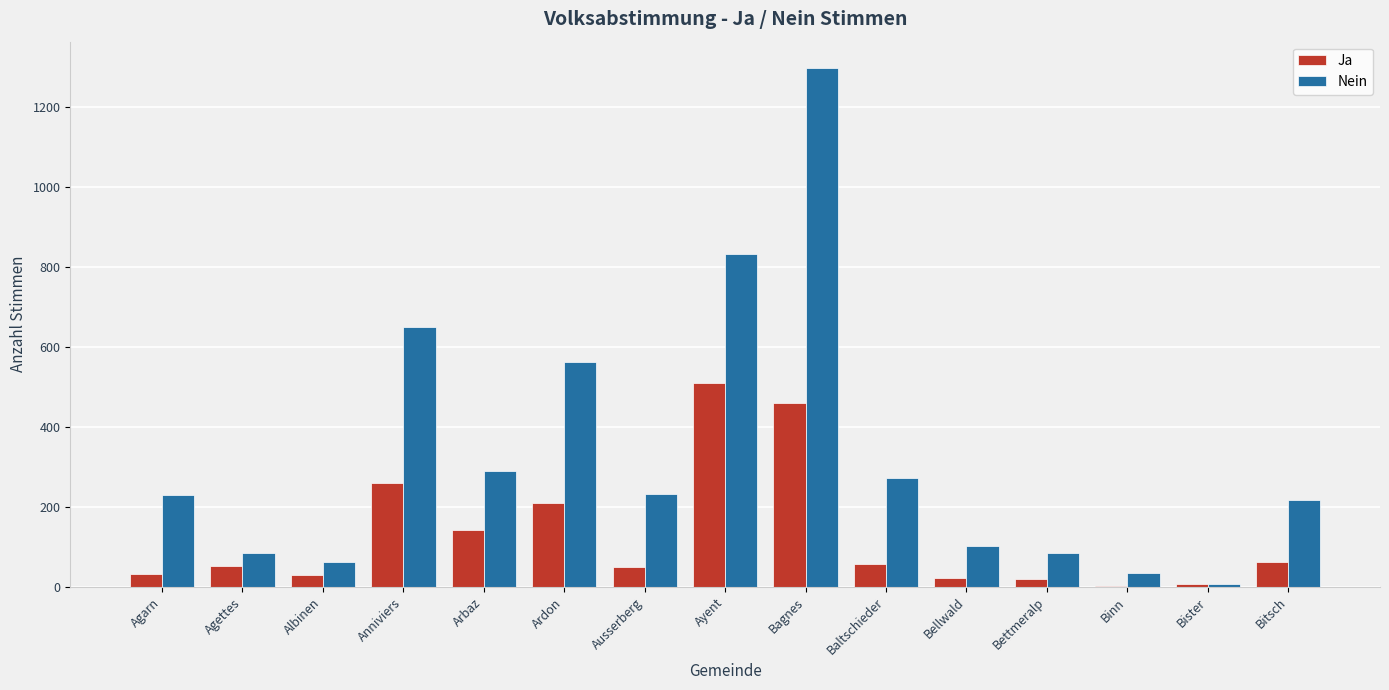

At which category does the chart reach its peak across all series?

Bagnes